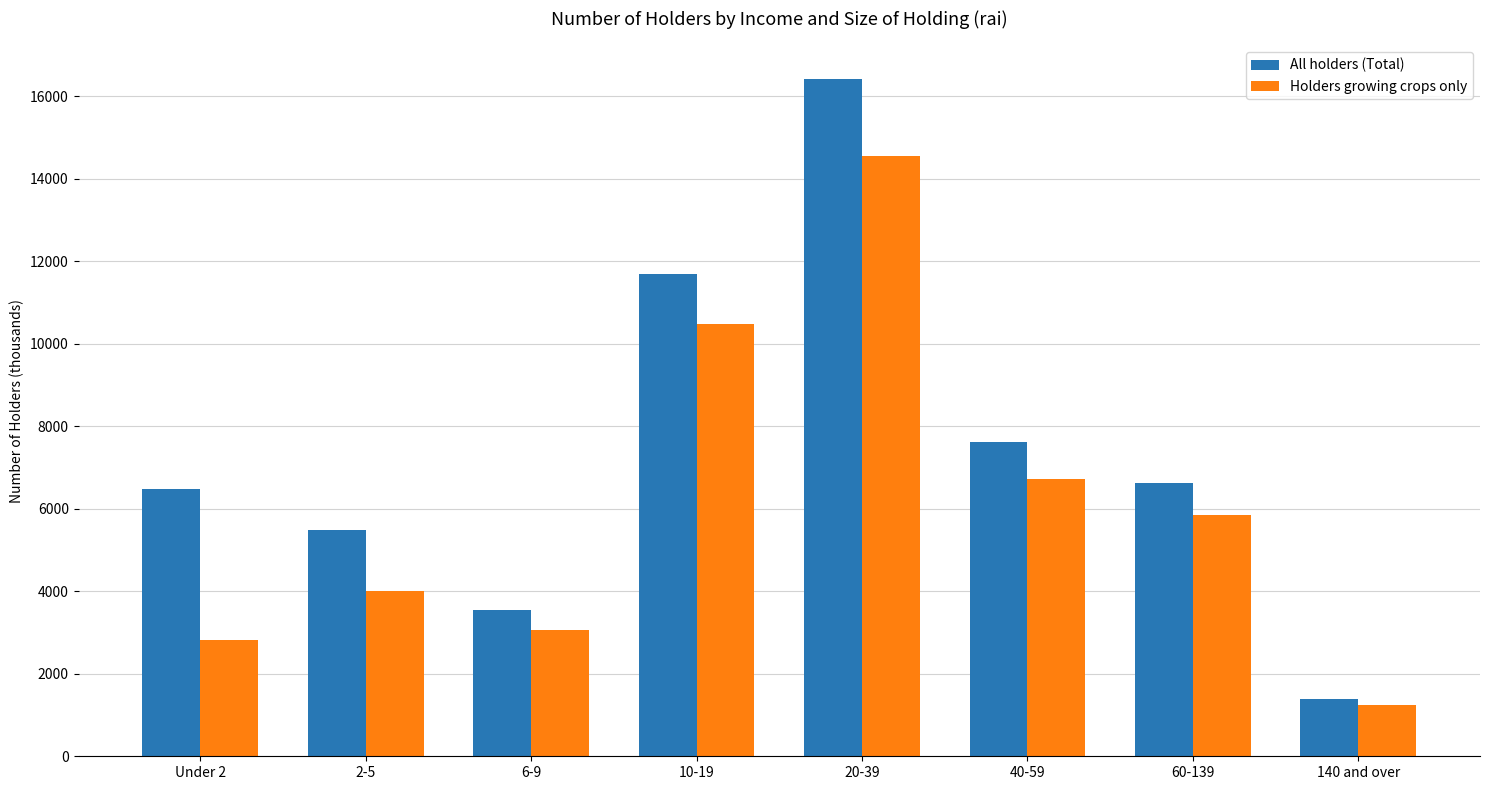

What is the difference between the All holders (Total) values at 2-5 and 140 and over?

4101.0